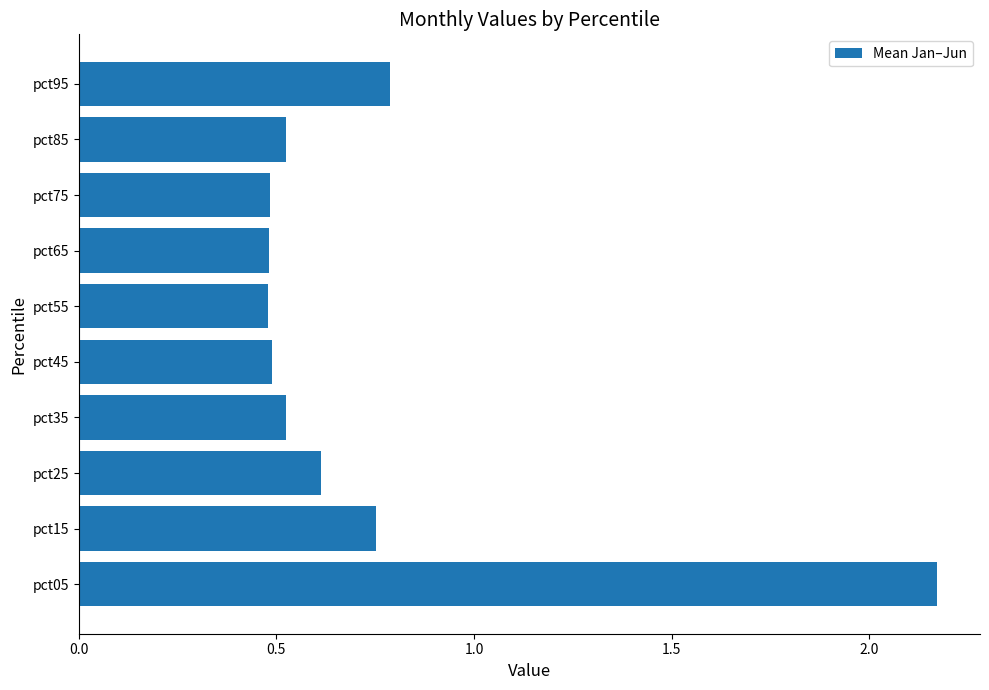

Which label corresponds to the largest value in the chart?

pct05